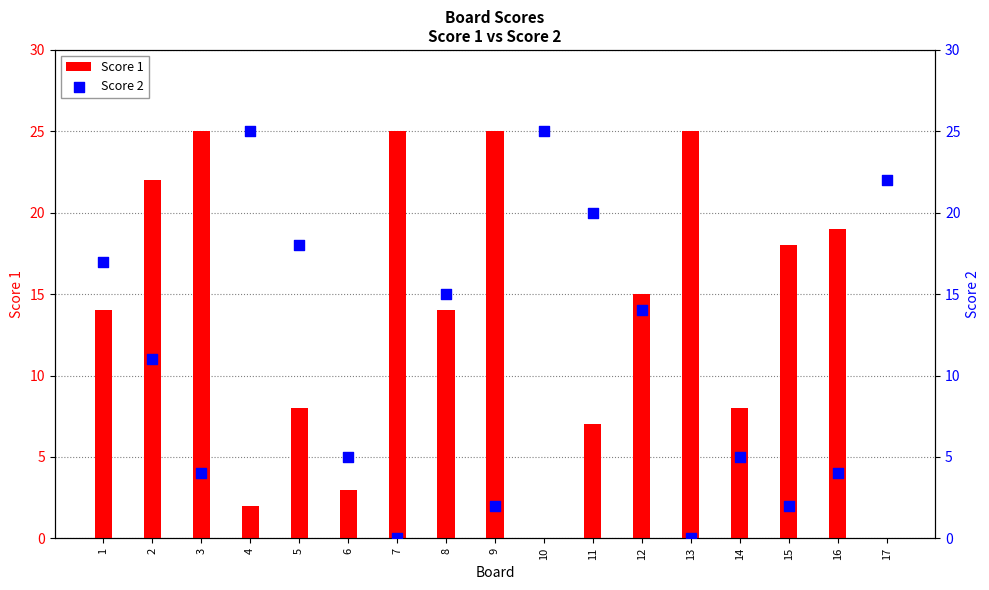

What are all the series names shown in the legend?

Score 1, Score 2